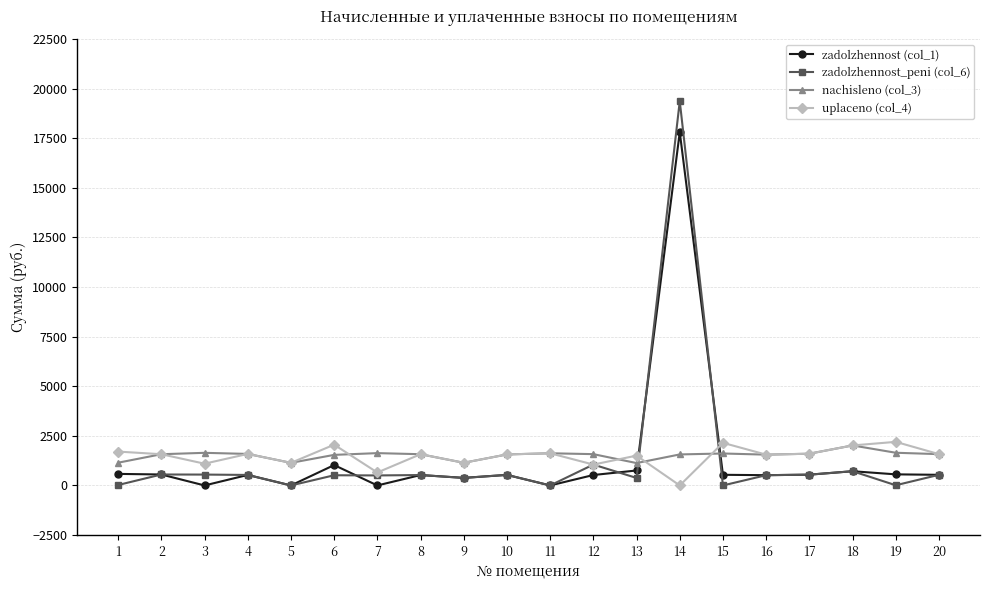

The value of uplaceno (col_4) at 9 is 1143.0. True or false?

True